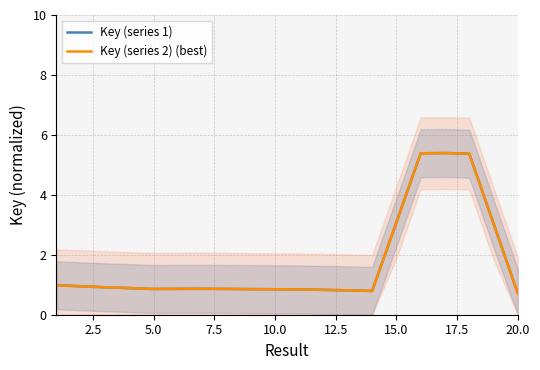

Reading left to right, transcribe all the data shown in this chart.

Key (series 1): 1.0	0.9	0.9	0.9	0.9	0.9	0.9	0.9	0.9	0.8	0.8	0.8	0.8	0.8	3.1	5.4	5.4	5.4	3.0	0.7
Key (series 2) (best): 1.0	0.9	0.9	0.9	0.9	0.9	0.9	0.9	0.9	0.8	0.8	0.8	0.8	0.8	3.1	5.4	5.4	5.4	3.0	0.7